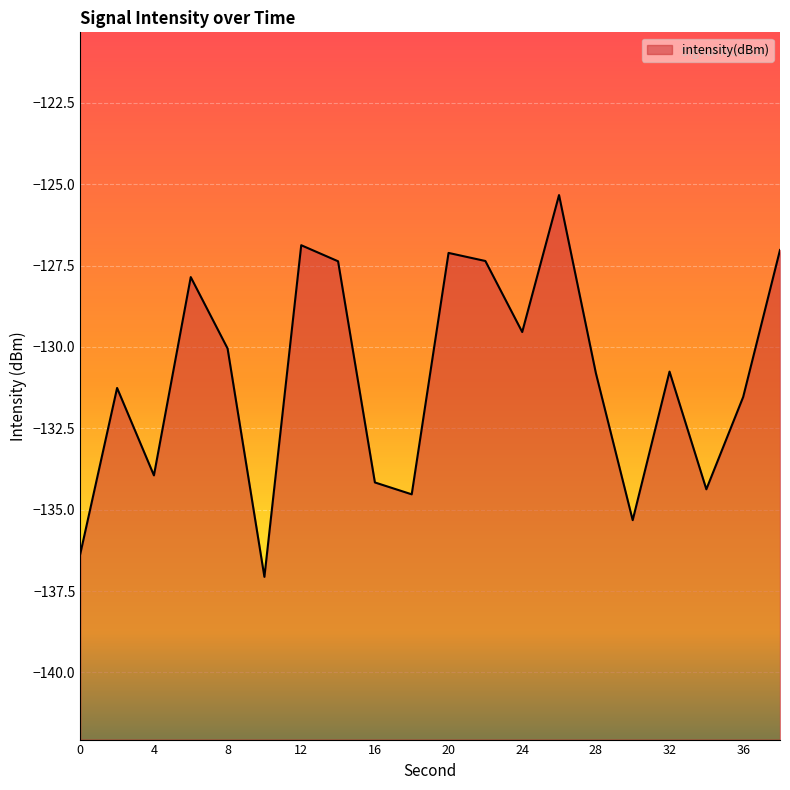

Count the number of values greater than -130.

8